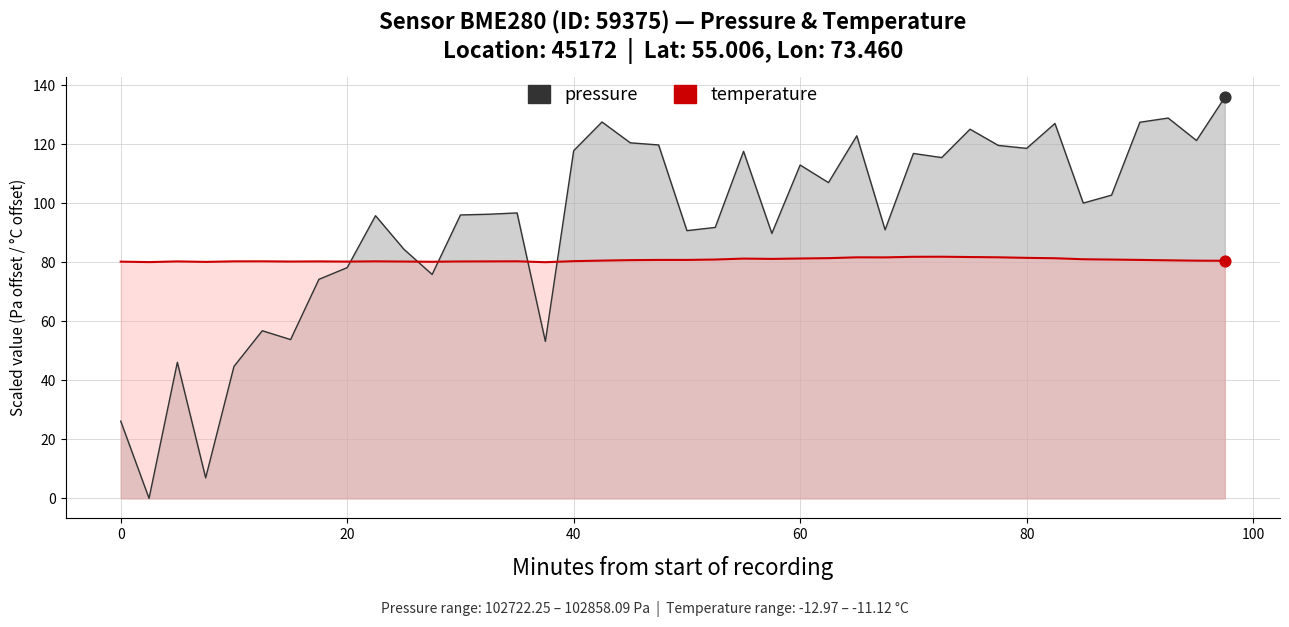

Which series contains the lowest Y value?

pressure